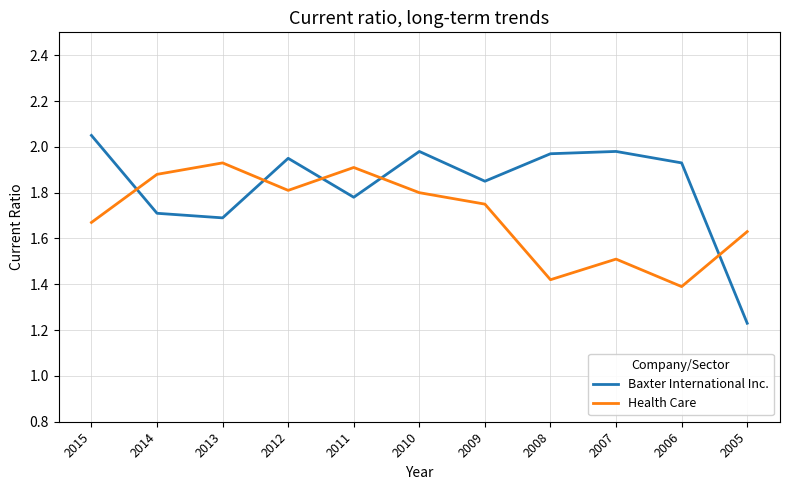

Which series has the widest spread of values?

Baxter International Inc.